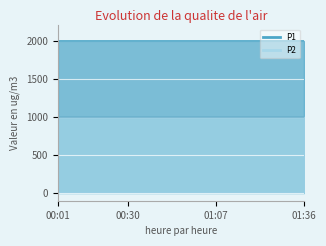

Reading right to left, what are all the values shown in this chart?

P1: 01:36=1999.9	01:33=1999.9	01:28=1999.9	01:21=1999.9	01:14=1999.9	01:07=1999.9	00:59=1999.9	00:52=1999.9	00:45=1999.9	00:37=1999.9	00:30=1999.9	00:23=1999.9	00:16=1999.9	00:08=1999.9	00:01=1999.9
P2: 01:36=999.9	01:33=999.9	01:28=999.9	01:21=999.9	01:14=999.9	01:07=999.9	00:59=999.9	00:52=999.9	00:45=999.9	00:37=999.9	00:30=999.9	00:23=999.9	00:16=999.9	00:08=999.9	00:01=999.9